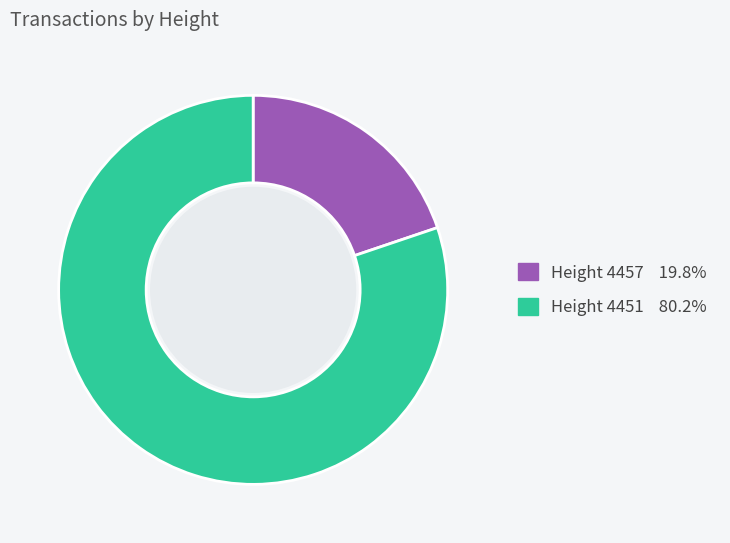

Do Height 4451 80.2% and Height 4457 19.8% together represent more than half of the pie?

Yes